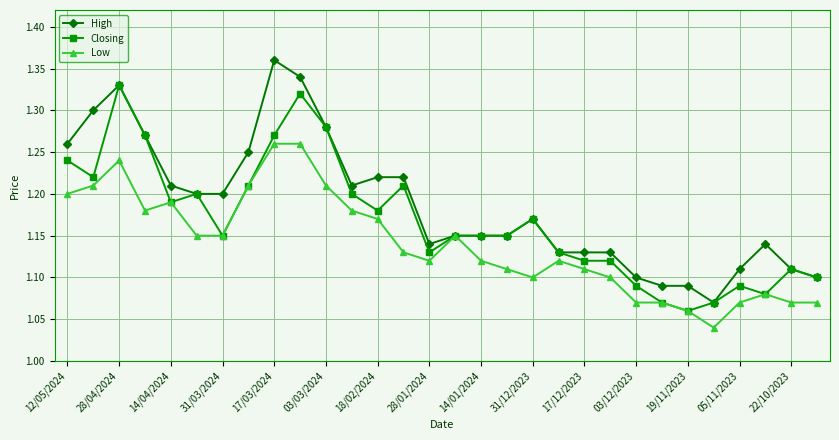

How many Closing values are between 1 and 2?

30